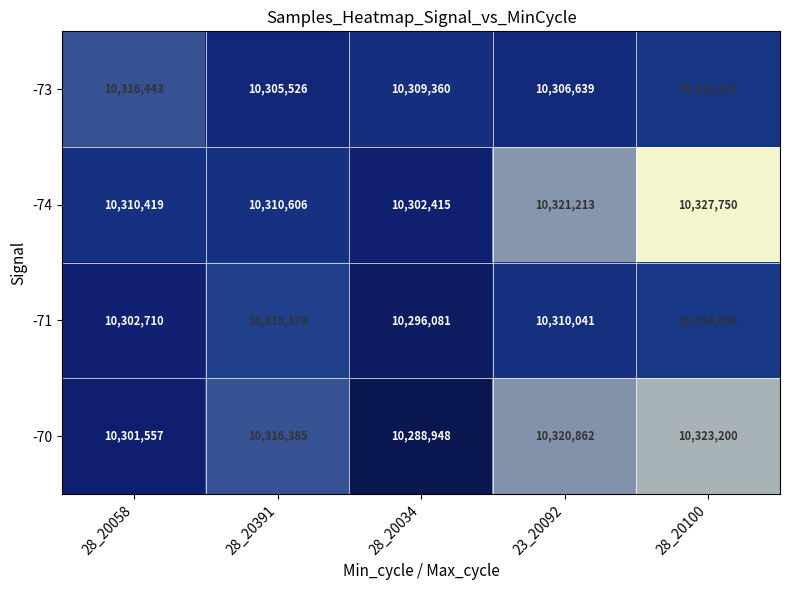

What is the total value across all series at 23_20092?

41258755